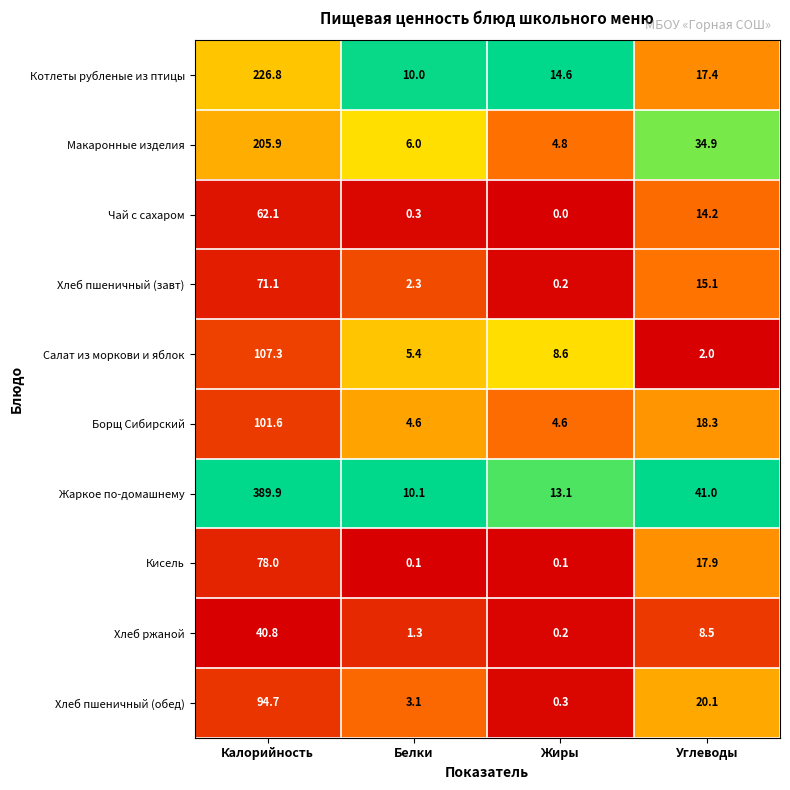

Read the Борщ Сибирский value at Углеводы.

18.3